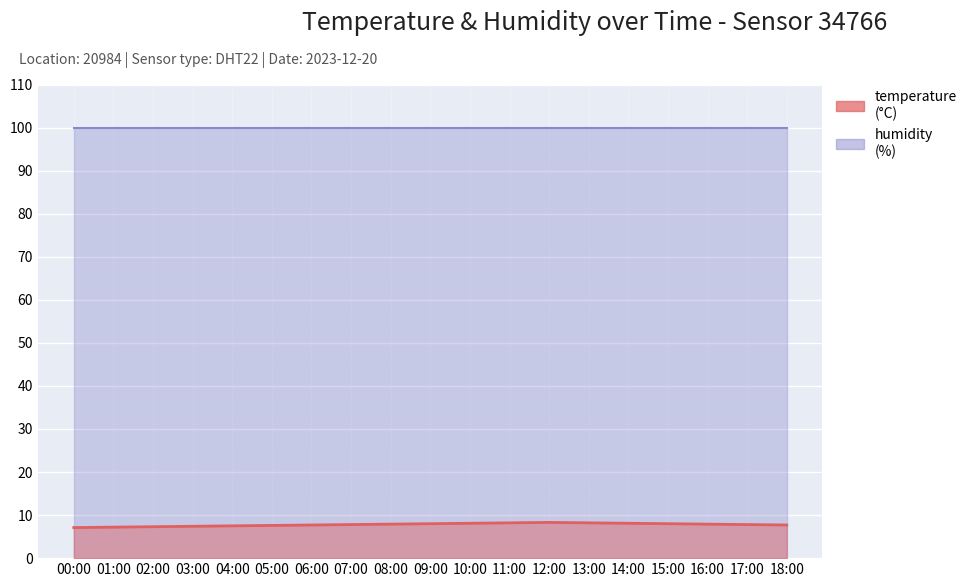

True or false: the data shows 11.7 at 08:00.

False